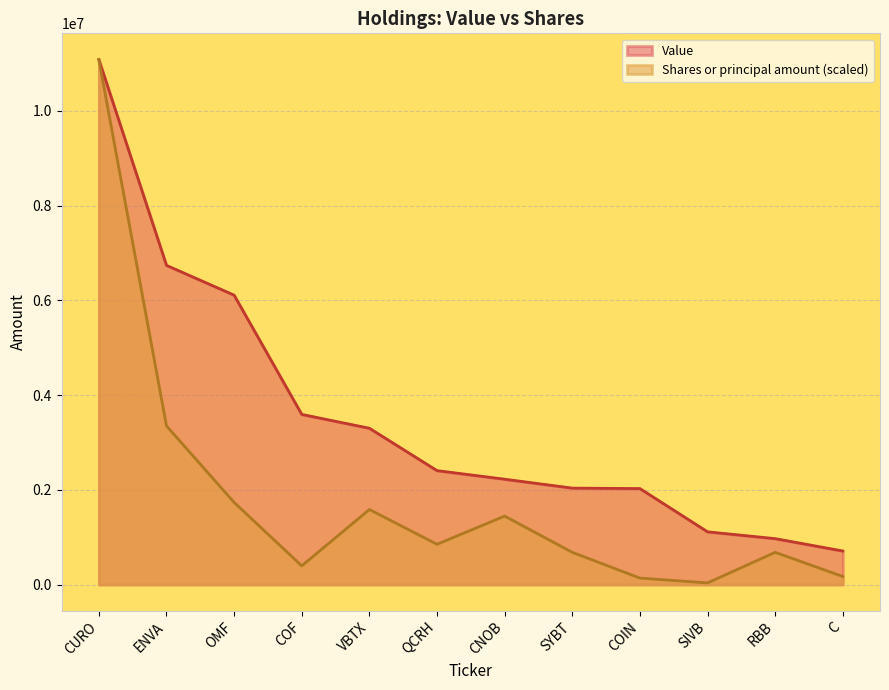

Reading right to left, list all the values displayed in this chart.

Shares or principal amount: C=169994.8	RBB=679979.1	SIVB=33999.0	COIN=135995.8	SYBT=679979.1	CNOB=1444955.7	QCRH=849973.9	VBTX=1583977.4	COF=394710.9	OMF=1733759.8	ENVA=3348897.3	CURO=11084000.0
Value: C=708000.0	RBB=969000.0	SIVB=1113000.0	COIN=2026000.0	SYBT=2036000.0	CNOB=2224000.0	QCRH=2405000.0	VBTX=3300000.0	COF=3592000.0	OMF=6110000.0	ENVA=6739000.0	CURO=11084000.0